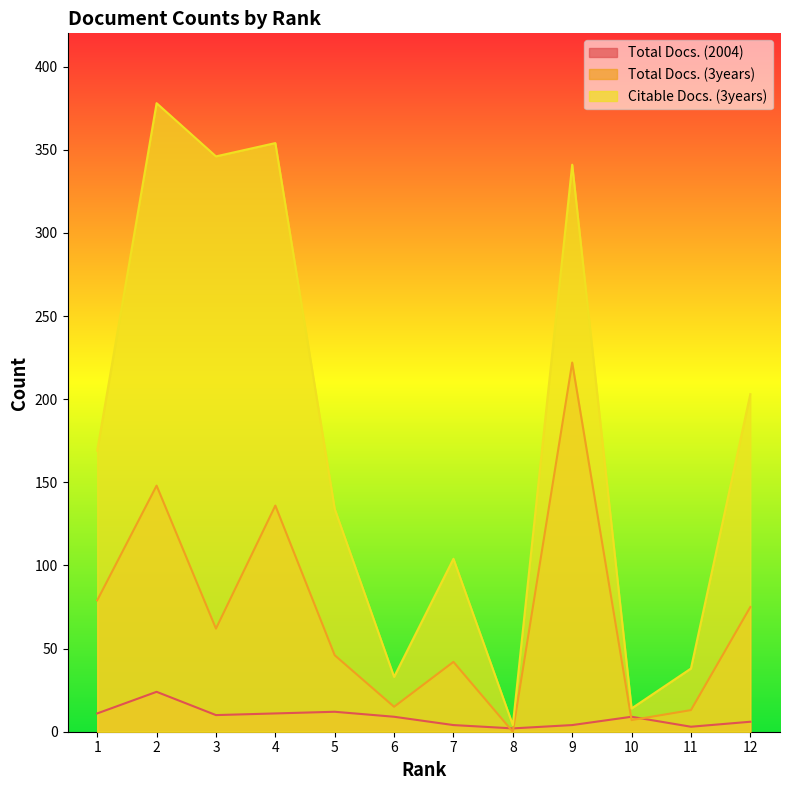

Is it true that Total Docs. (3years) equals 71 at 5?

False